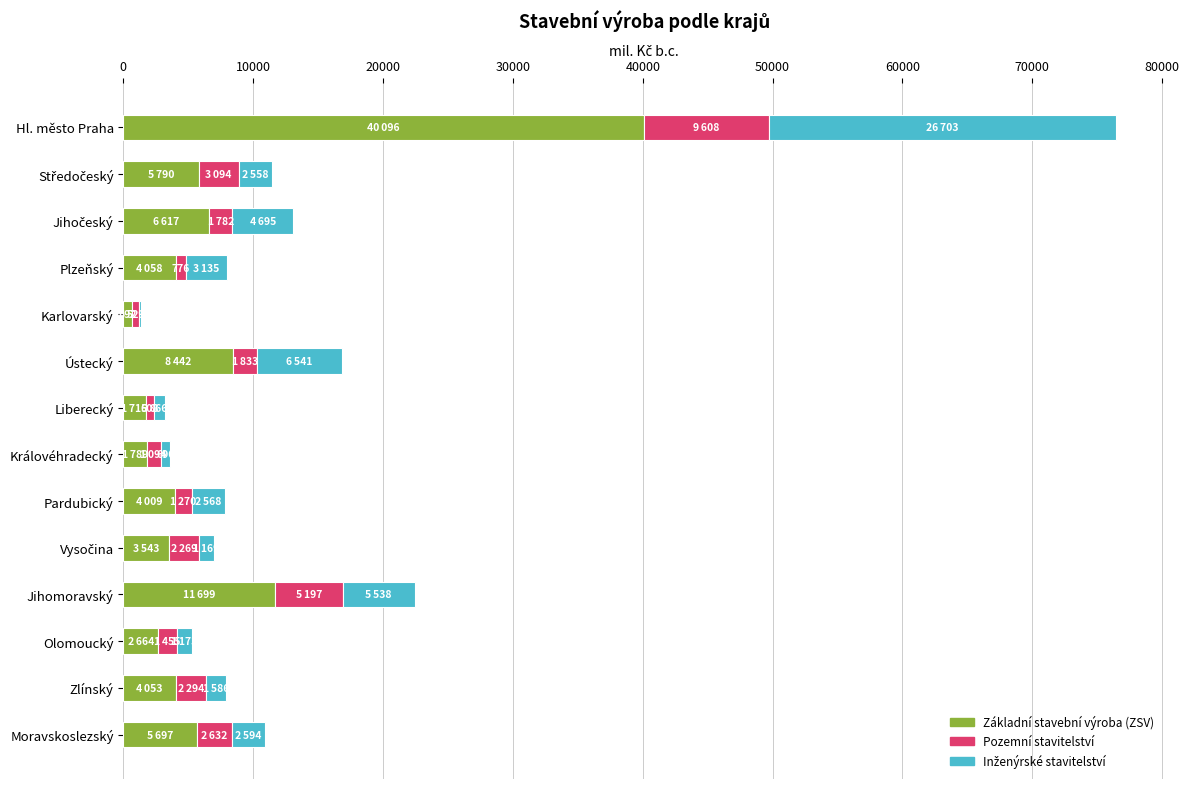

At which label does Základní stavební výroba (ZSV) reach its peak?

Hl. město Praha